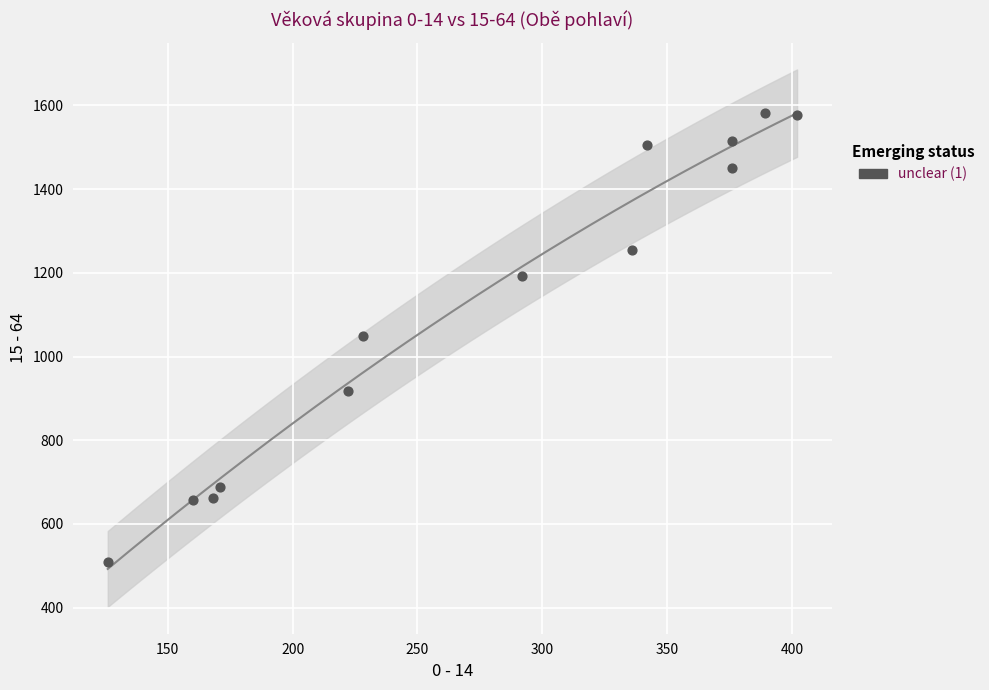

What is the range of X values (max minus min)?

276